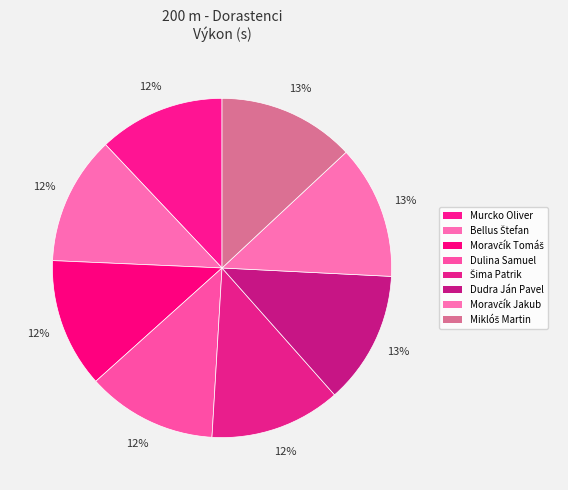

Which category has the biggest portion of the pie?

Miklóš Martin